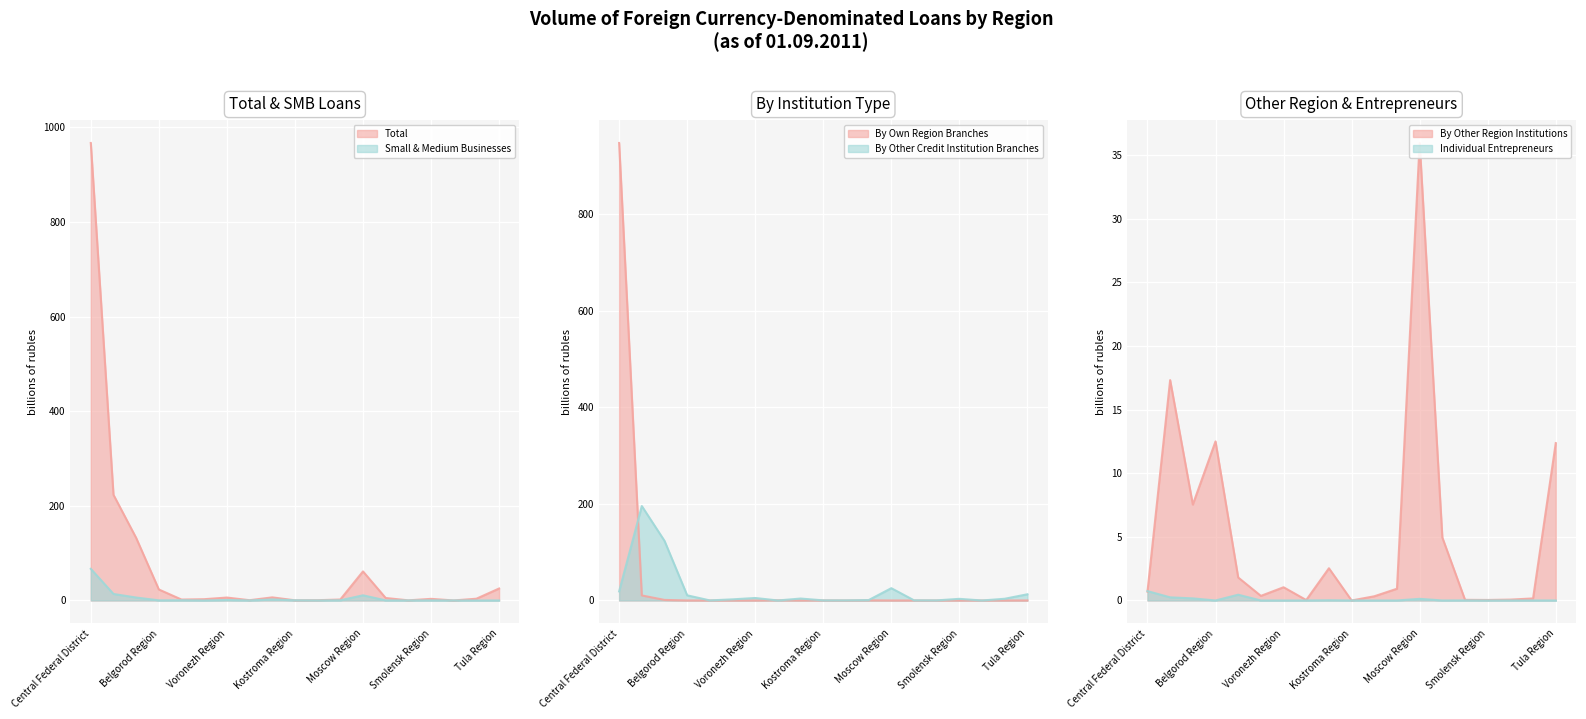

What is the total value across all series at Kaluga Region?

15.3